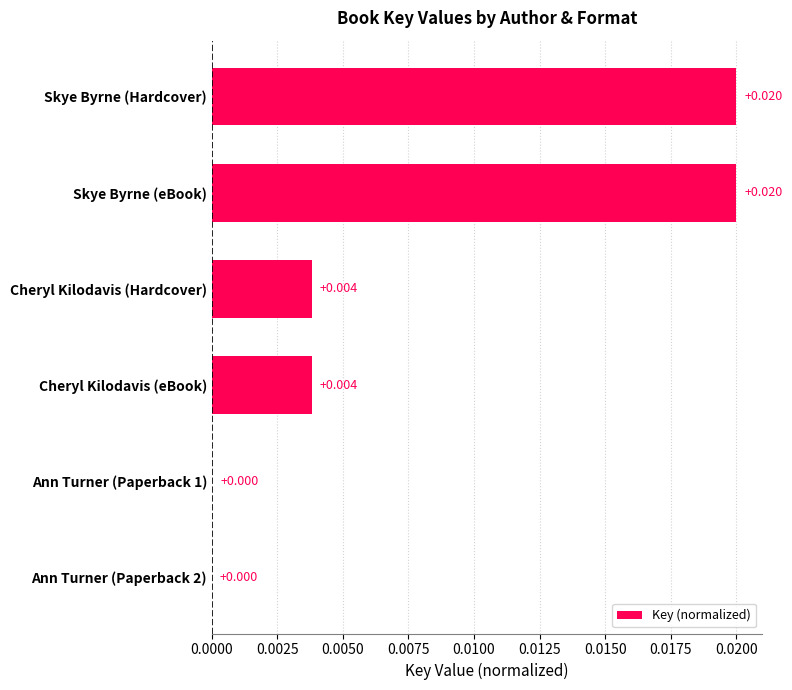

Which has a higher value, Cheryl Kilodavis (Hardcover) or Skye Byrne (Hardcover)?

Skye Byrne (Hardcover)